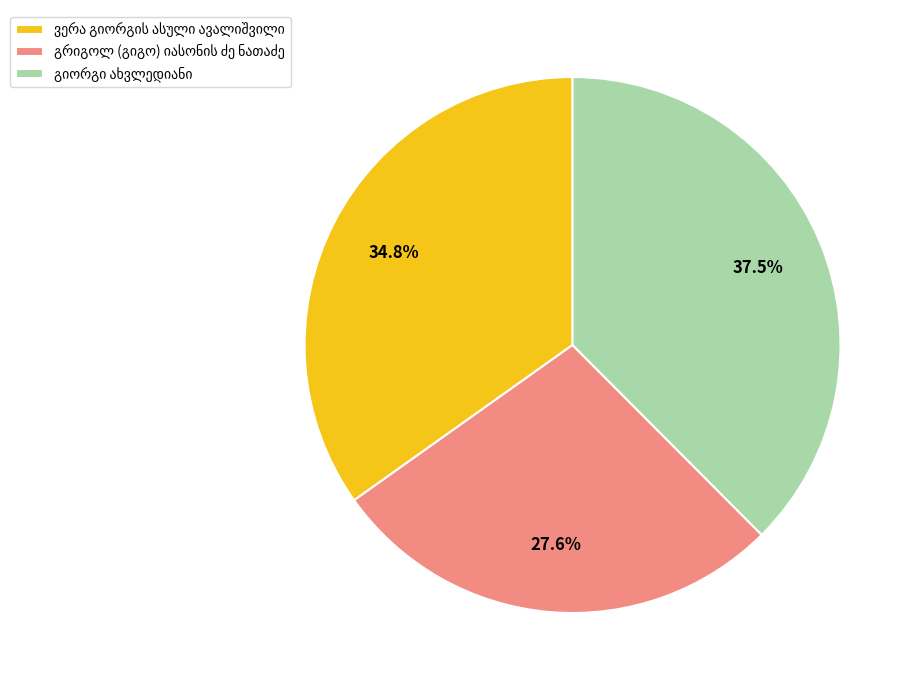

Does any single category account for the majority?

No